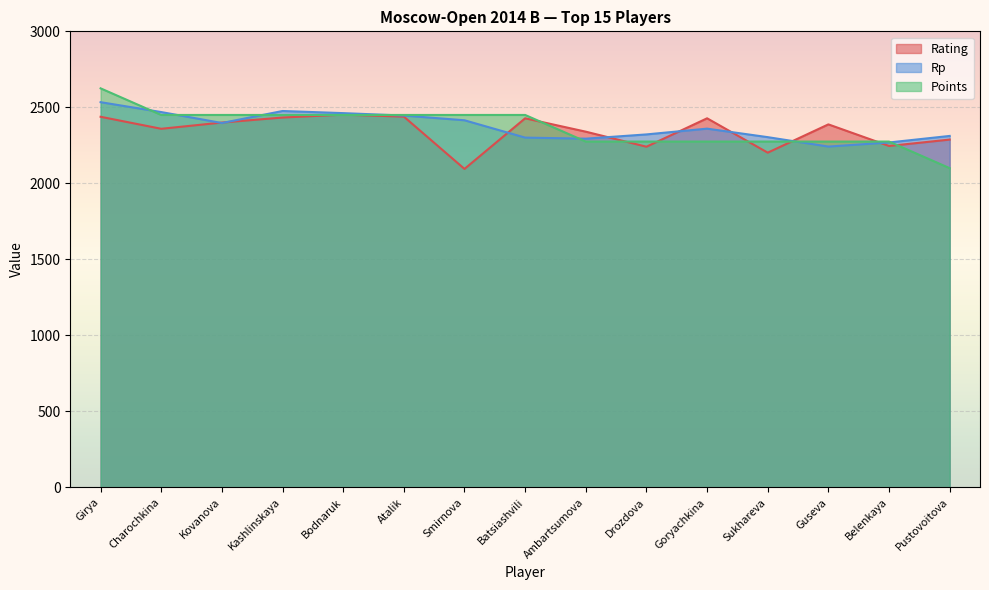

What is the difference between the maximum and second lowest values in the Rating series?

250